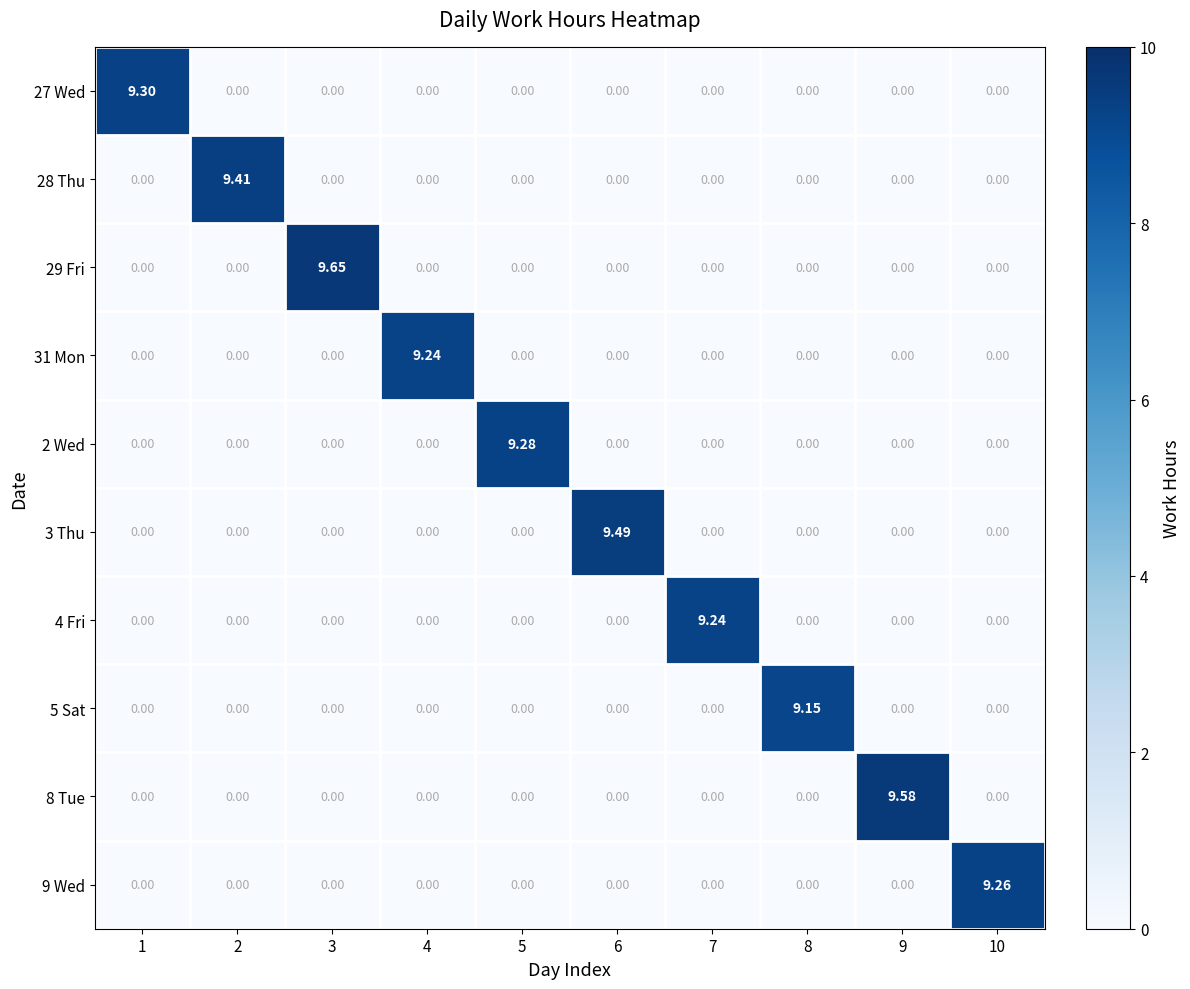

At which category is the sum across all series the highest?

3